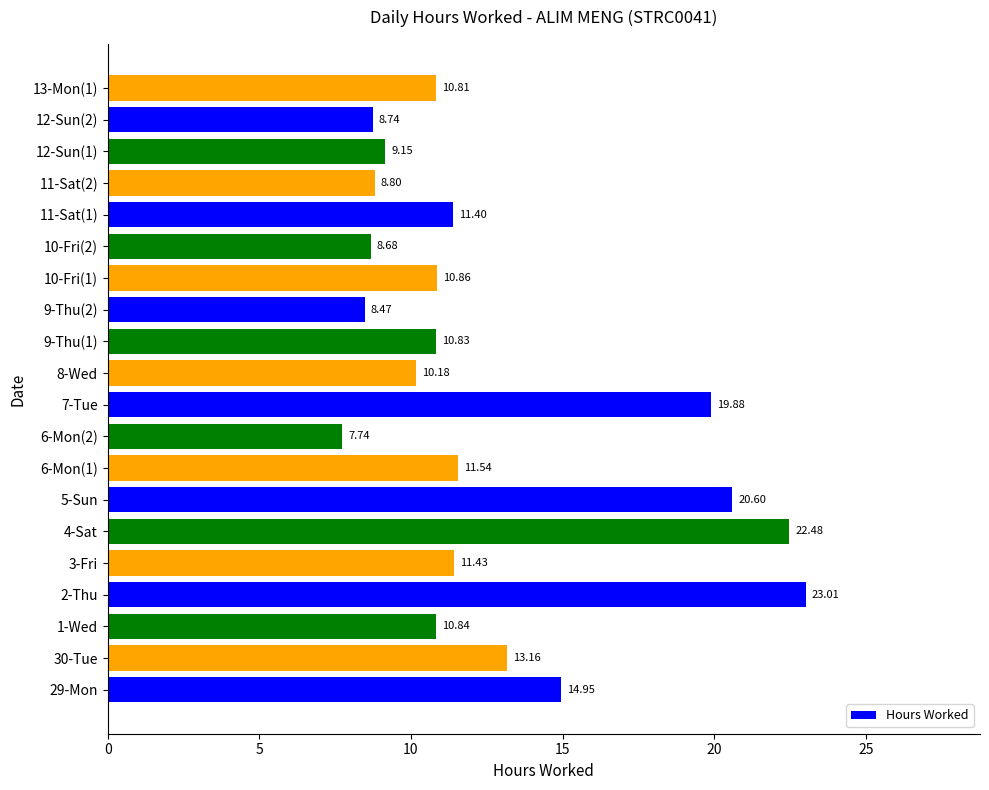

Rank the categories by value from highest to lowest.

2-Thu, 4-Sat, 5-Sun, 7-Tue, 29-Mon, 30-Tue, 6-Mon(1), 3-Fri, 11-Sat(1), 10-Fri(1), 1-Wed, 9-Thu(1), 13-Mon(1), 8-Wed, 12-Sun(1), 11-Sat(2), 12-Sun(2), 10-Fri(2), 9-Thu(2), 6-Mon(2)